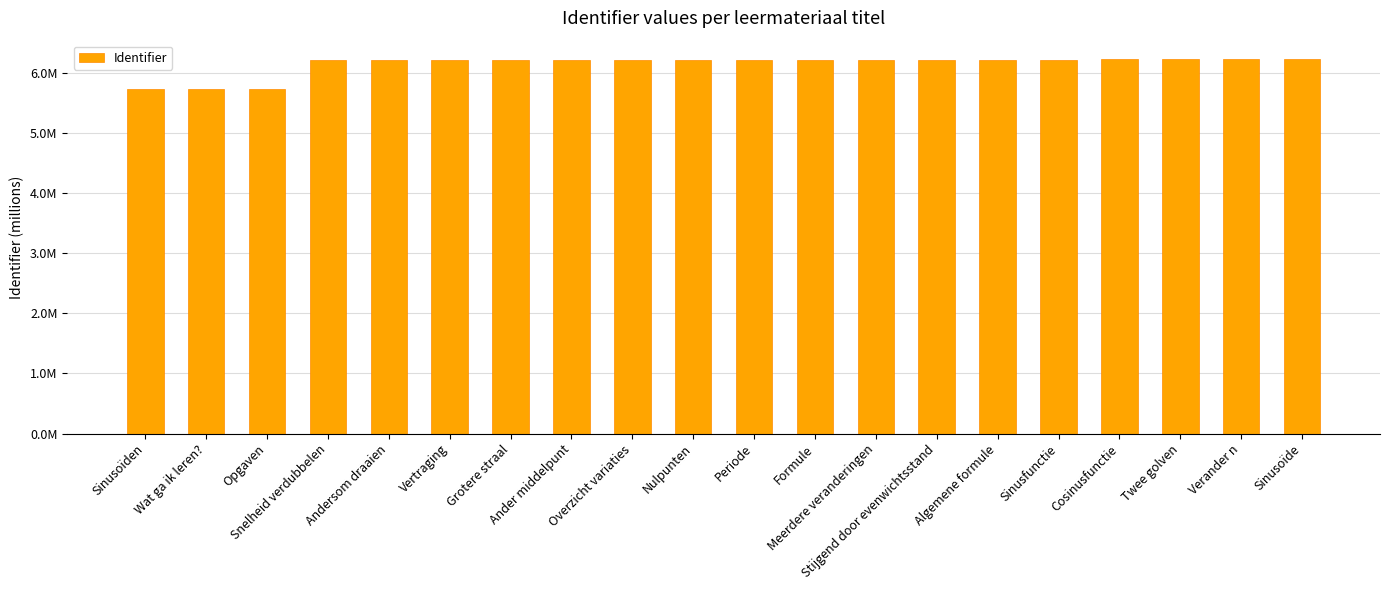

Are the bars horizontal?

No